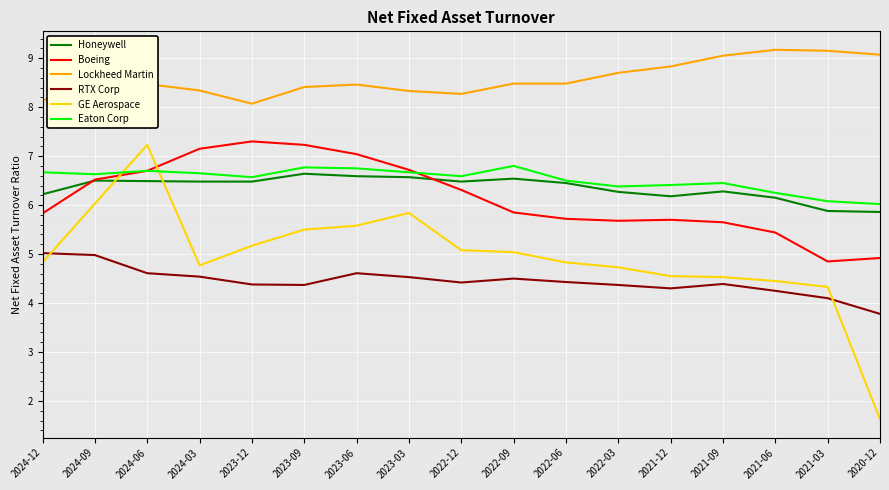

Between 2023-03 and 2021-06, which series saw the biggest shift?

GE Aerospace